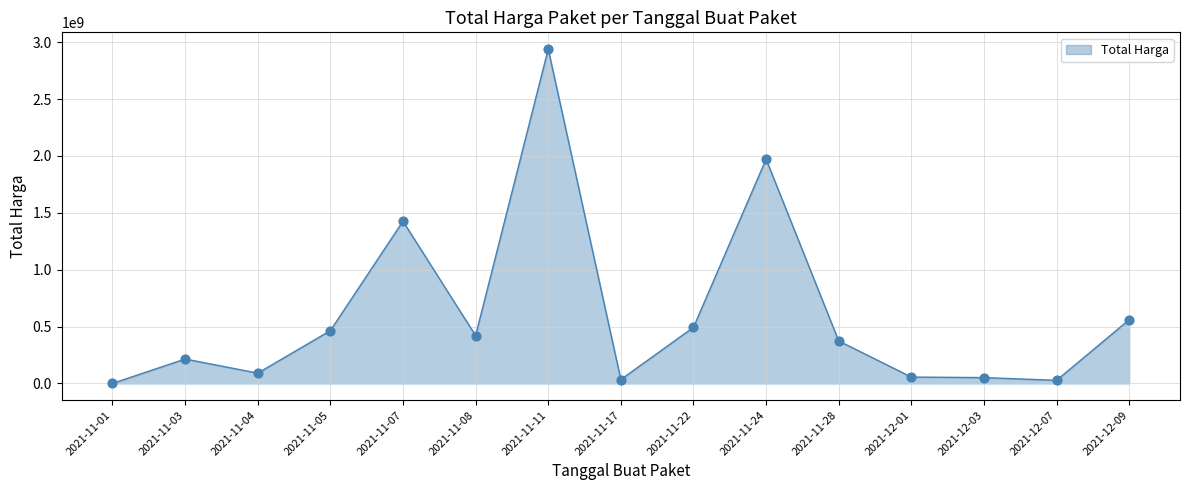

What is the change in value from 2021-11-04 to 2021-11-17?

-56382075